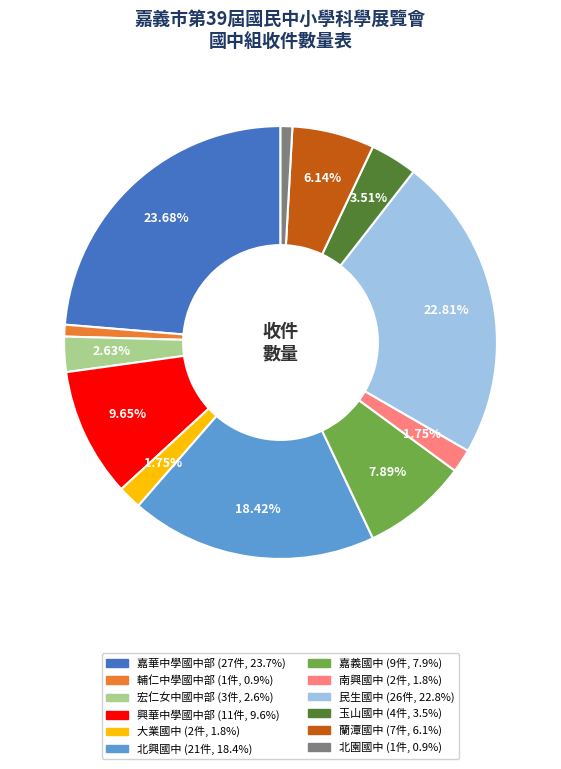

Count the number of slices in the pie.

12